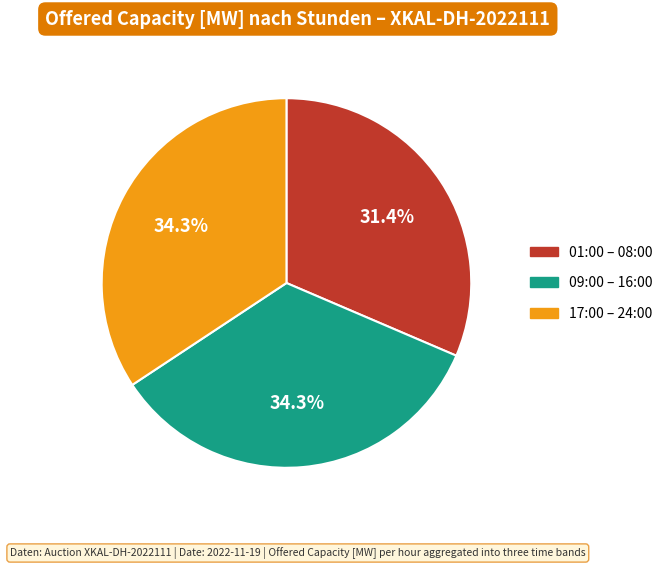

Is there any slice that represents more than half of the pie?

No